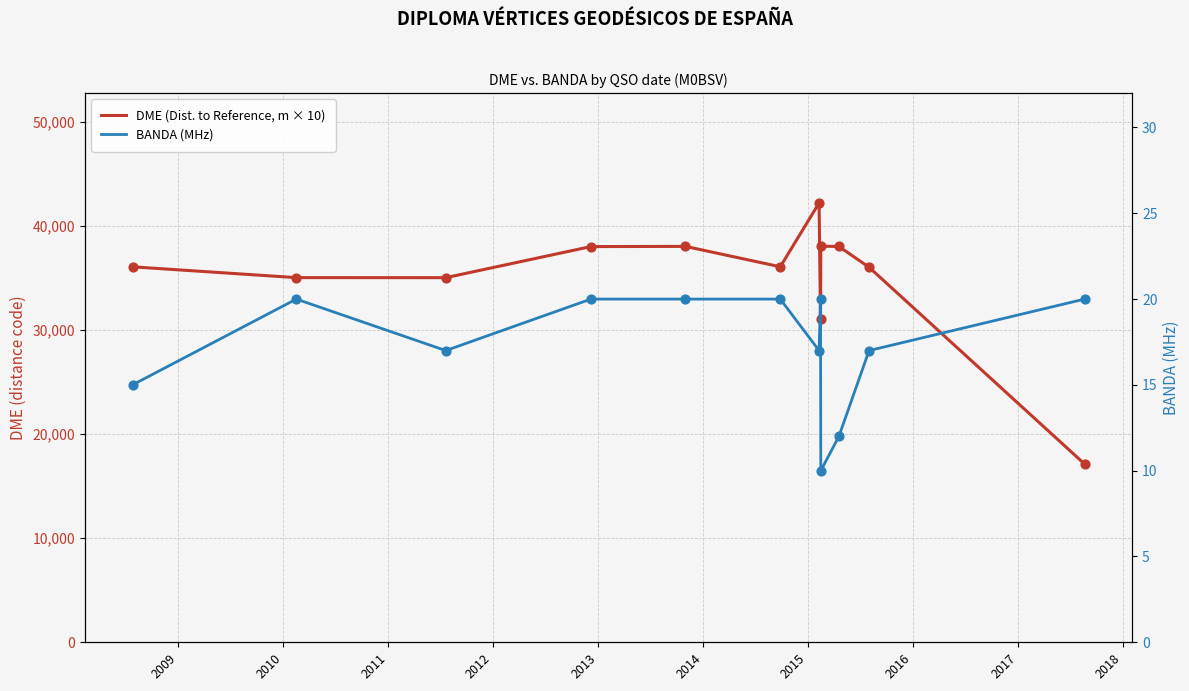

At how many categories does at least one series exceed 19975?

11